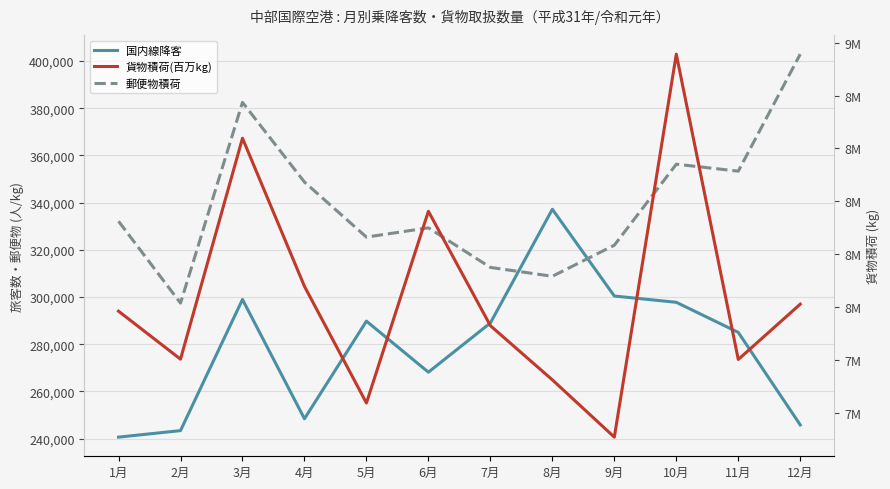

The 郵便物積荷 series shows 297429 at 2月. True or false?

True